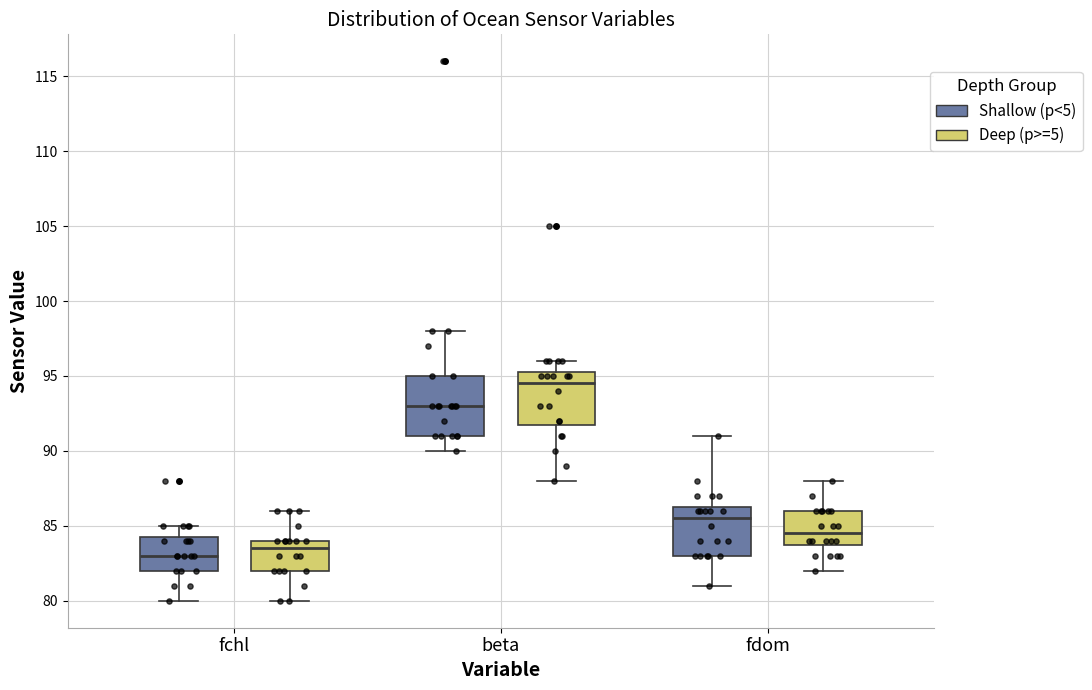

Which box is the tallest, from its lower edge to its upper edge?

beta (Shallow (p<5))